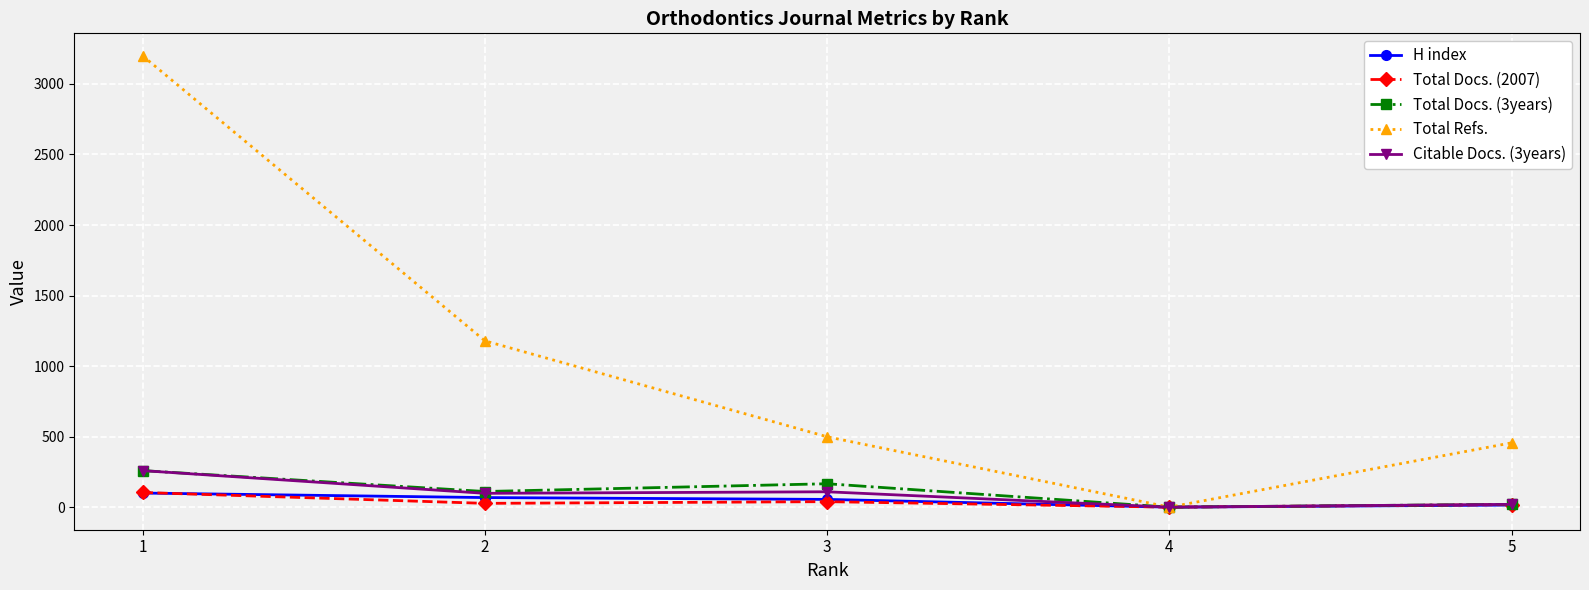

What are all the series names shown in the legend?

H index, Total Docs. (2007), Total Docs. (3years), Total Refs., Citable Docs. (3years)